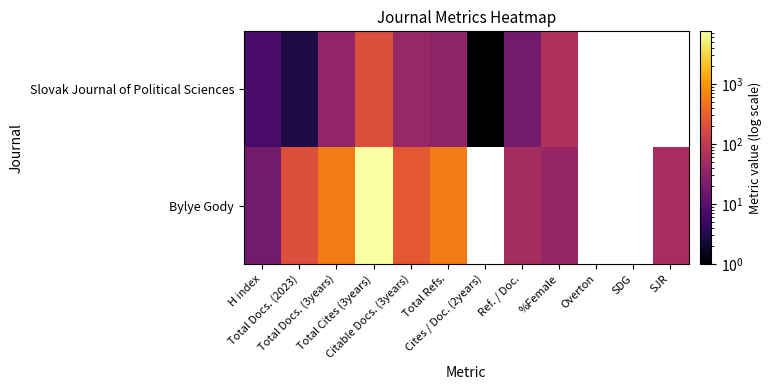

What is the sum of the Slovak Journal of Political Sciences values at Cites / Doc. (2years) and %Female?

67.0